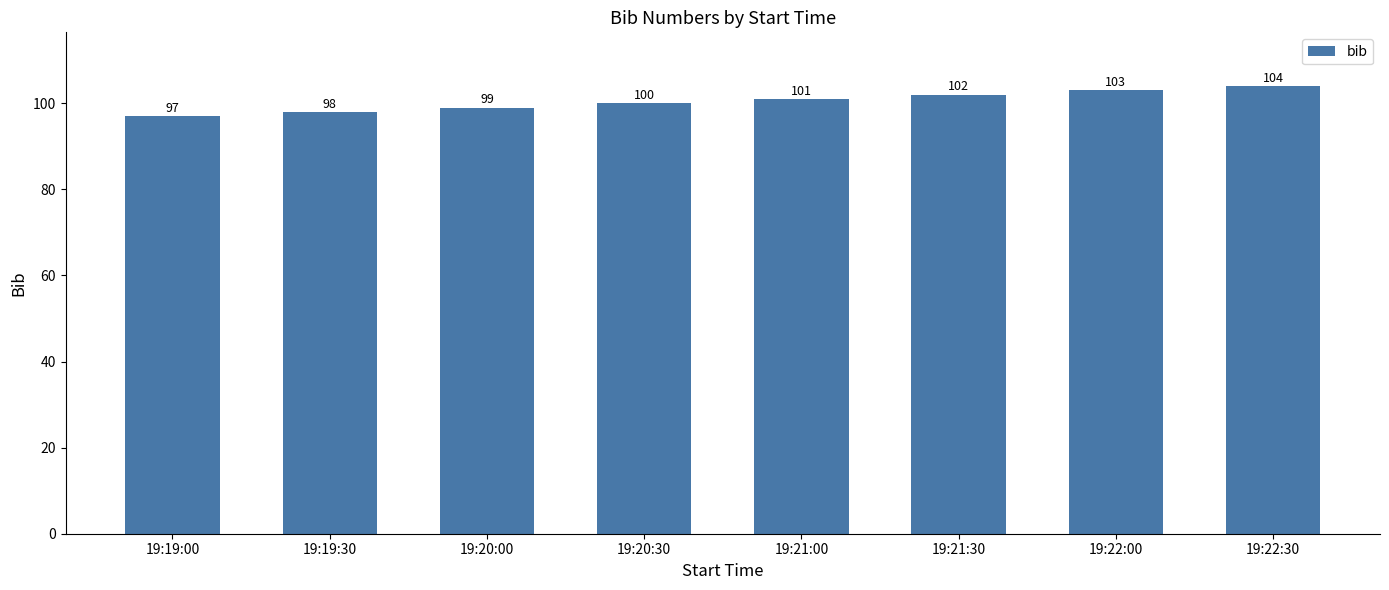

Rank the categories by value from highest to lowest.

19:22:30, 19:22:00, 19:21:30, 19:21:00, 19:20:30, 19:20:00, 19:19:30, 19:19:00